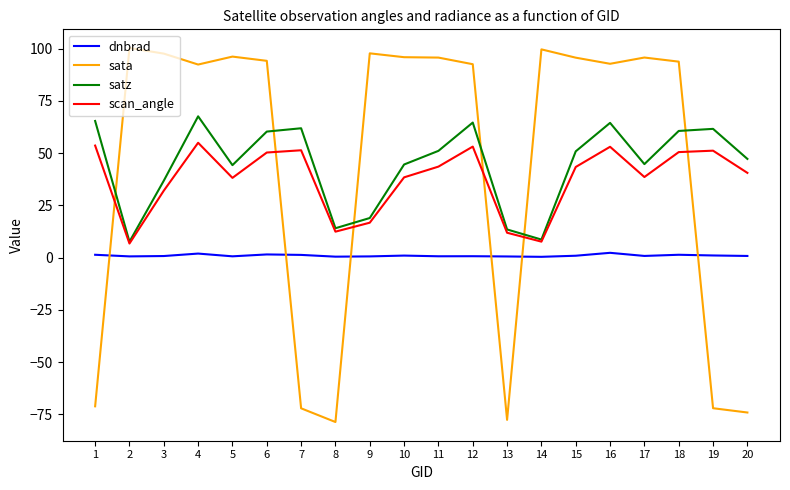

What is the difference between the maximum and minimum values in the dnbrad series?

1.9